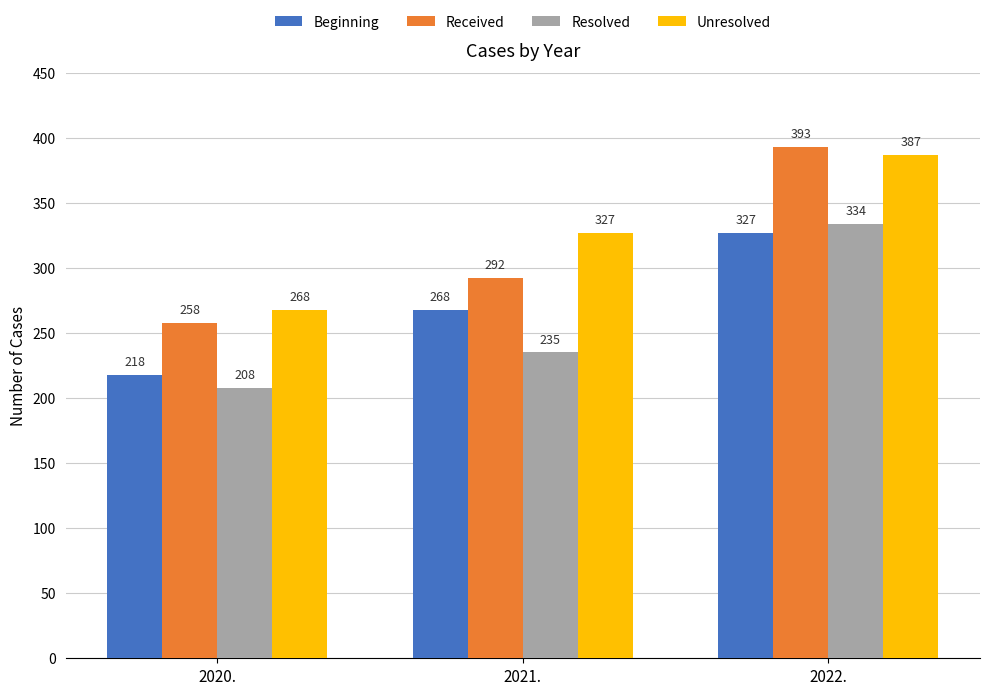

Which series changed the most between 2020. and 2022.?

Received